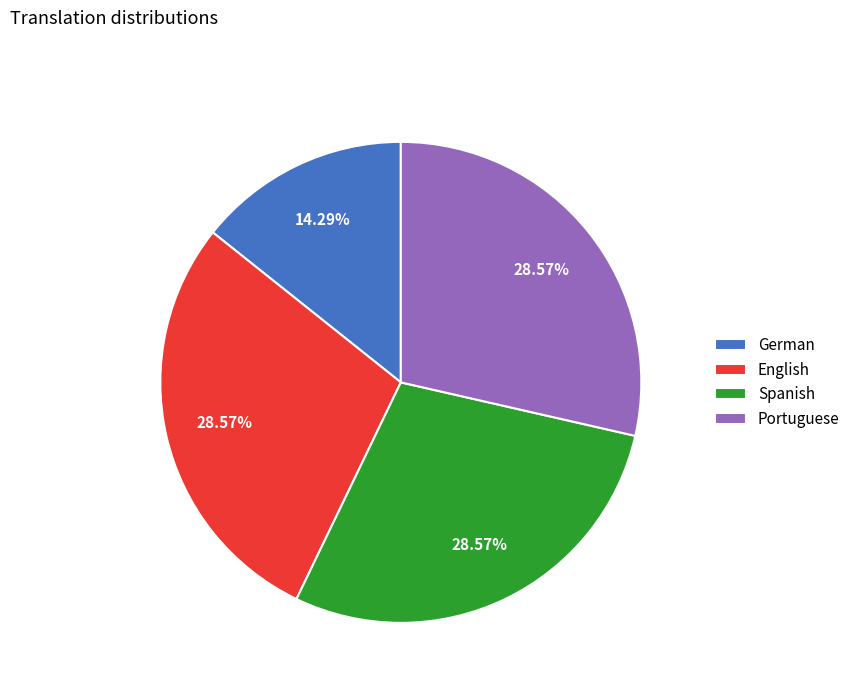

The Portuguese slice represents 29% of the pie. True or false?

True